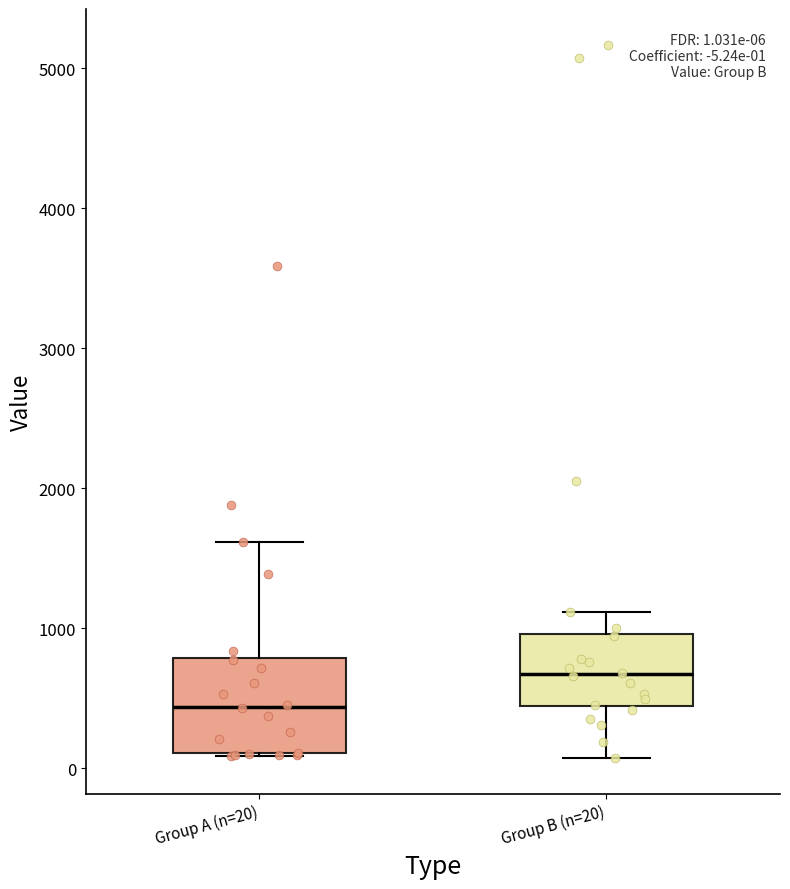

Which box's median line is the lowest?

Group A (n=20)